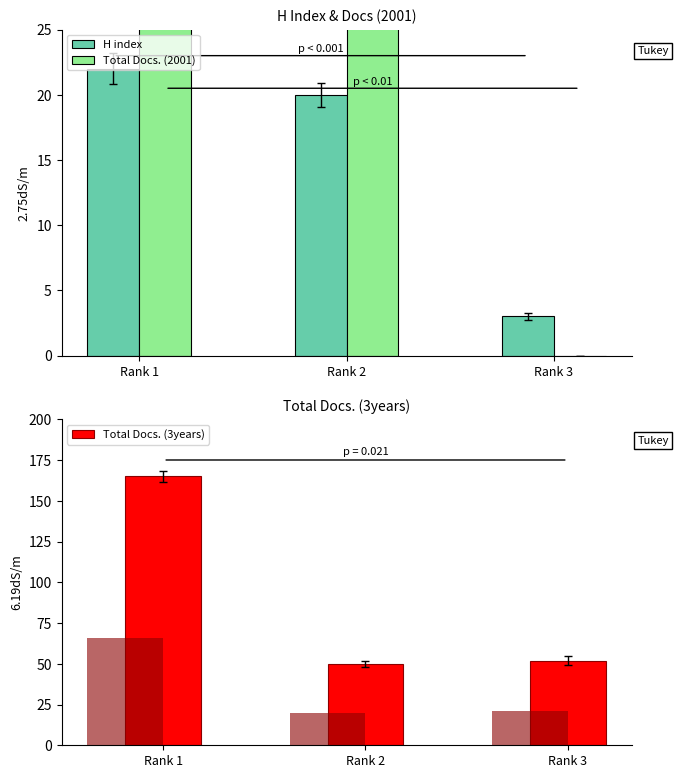

What is the average value of the Total Docs. (3years) series?

89